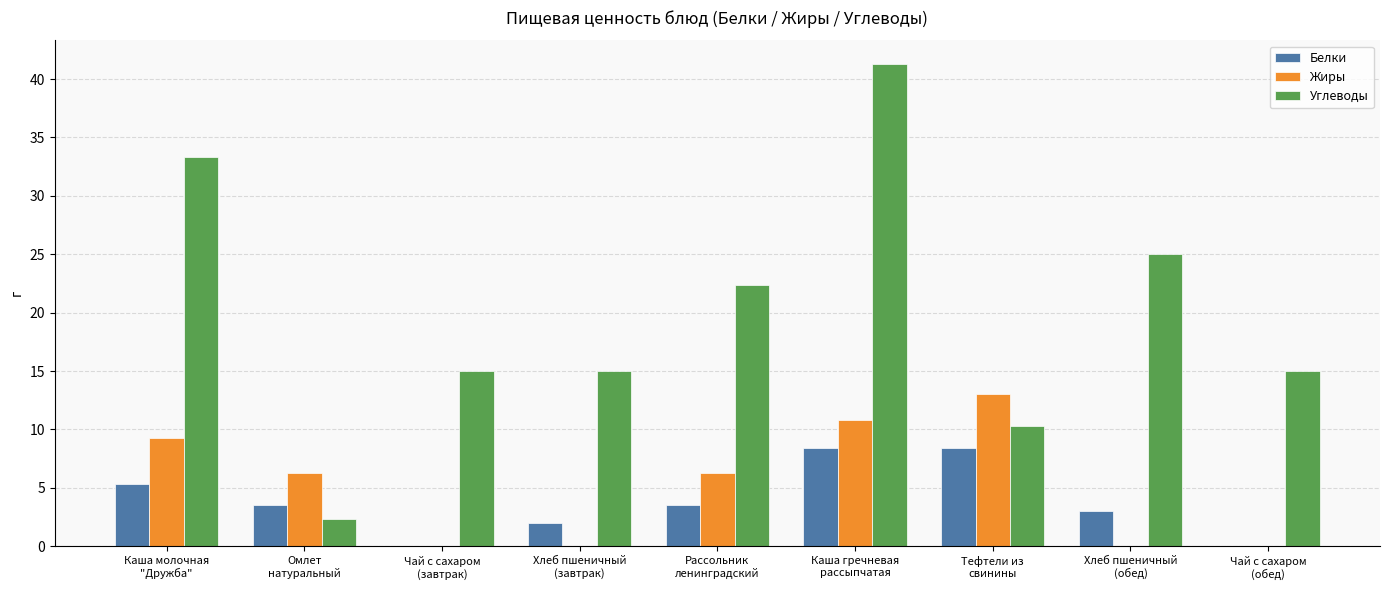

What is the maximum value for Белки?

8.4